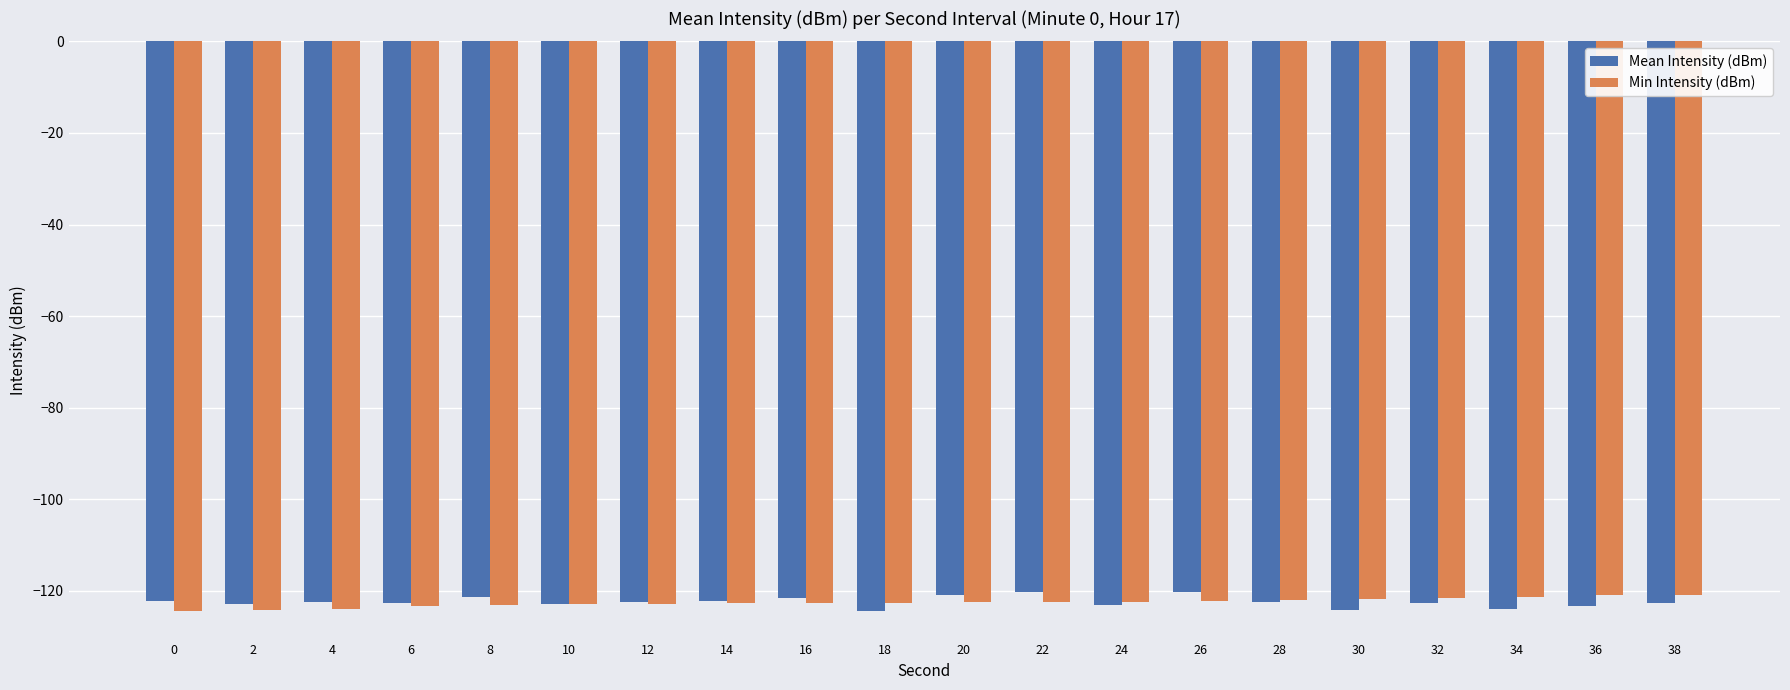

What is the difference between the Min Intensity (dBm) values at 4 and 26?

1.8